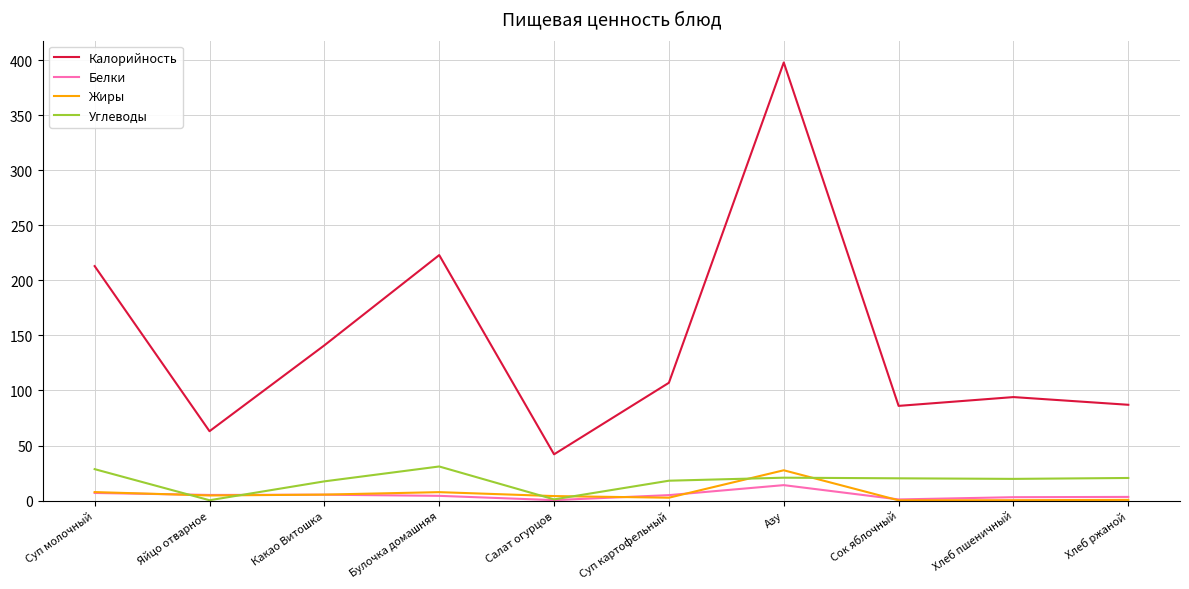

True or false: Калорийность and Белки cross at least once.

False